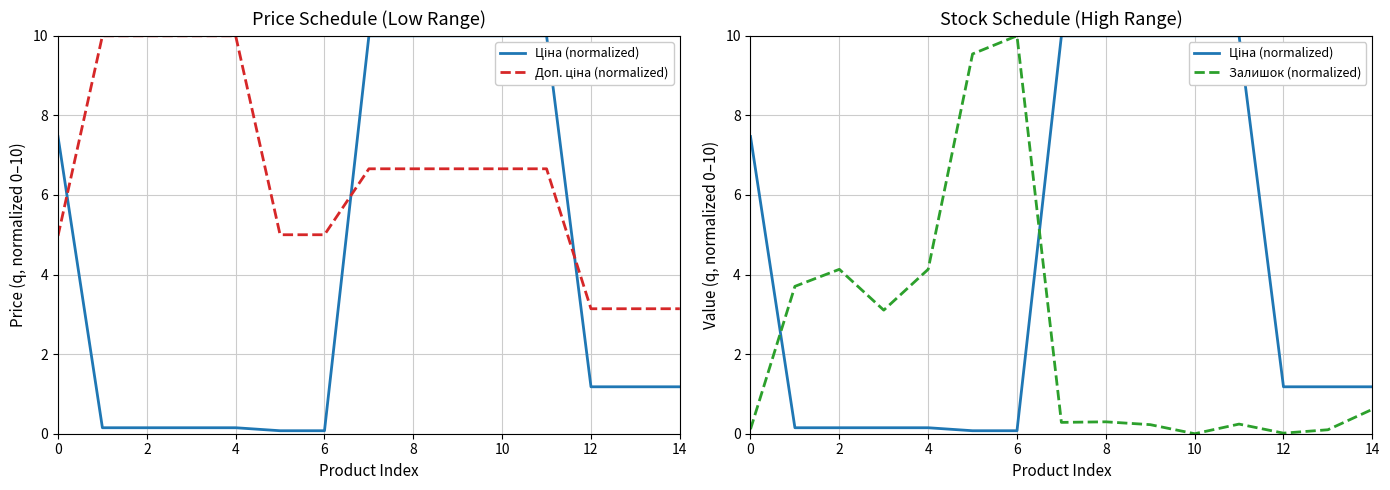

Which category has the highest value in the Доп. ціна (normalized) series?

2